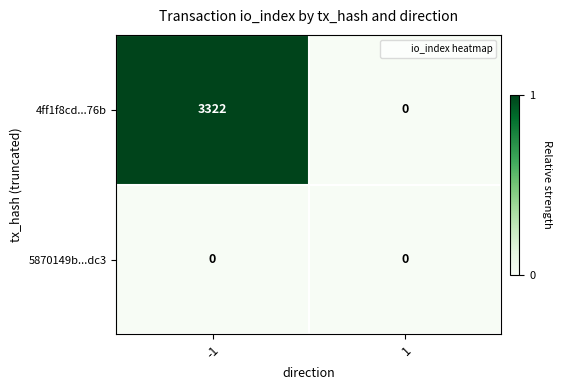

The value of 4ff1f8cd...76b at 1 is 2118. True or false?

False